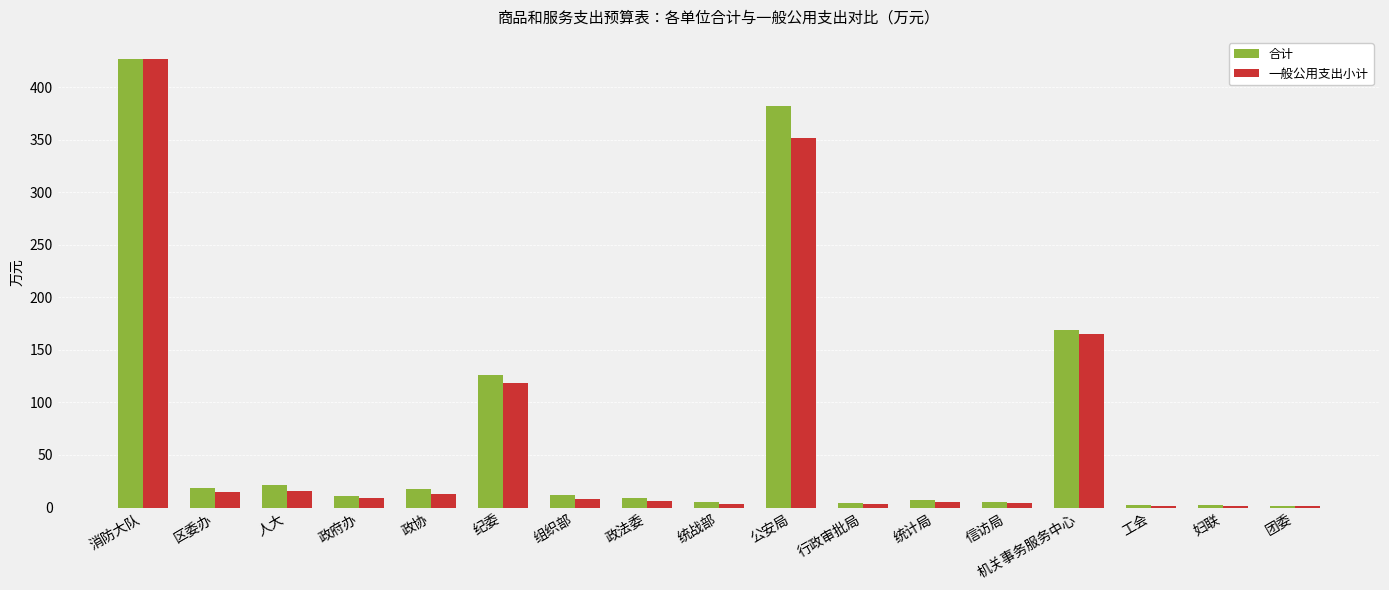

Count the number of data series in this chart.

2